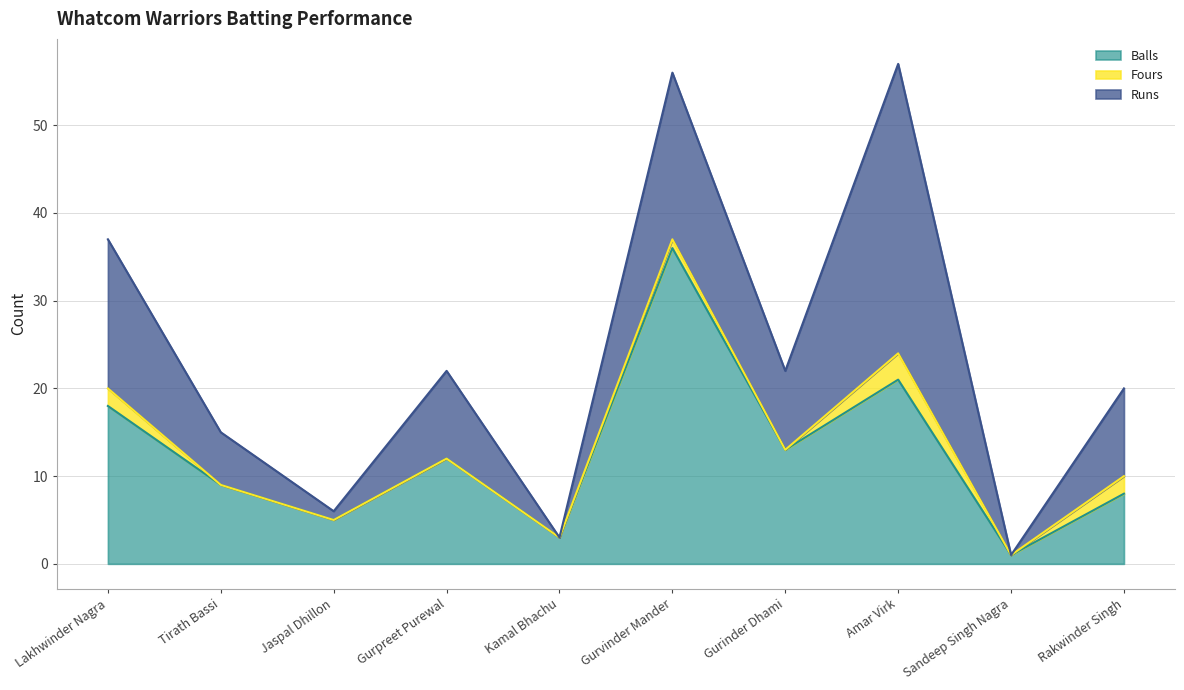

Reading left to right, extract all data points from this chart.

Runs: 17	6	1	10	0	19	9	33	0	10
Balls: 18	9	5	12	3	36	13	21	1	8
Fours: 2	0	0	0	0	1	0	3	0	2